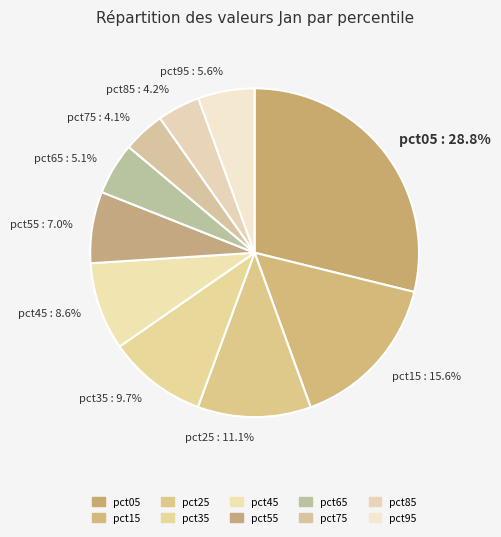

Do pct95 and pct35 together represent more than half of the pie?

No